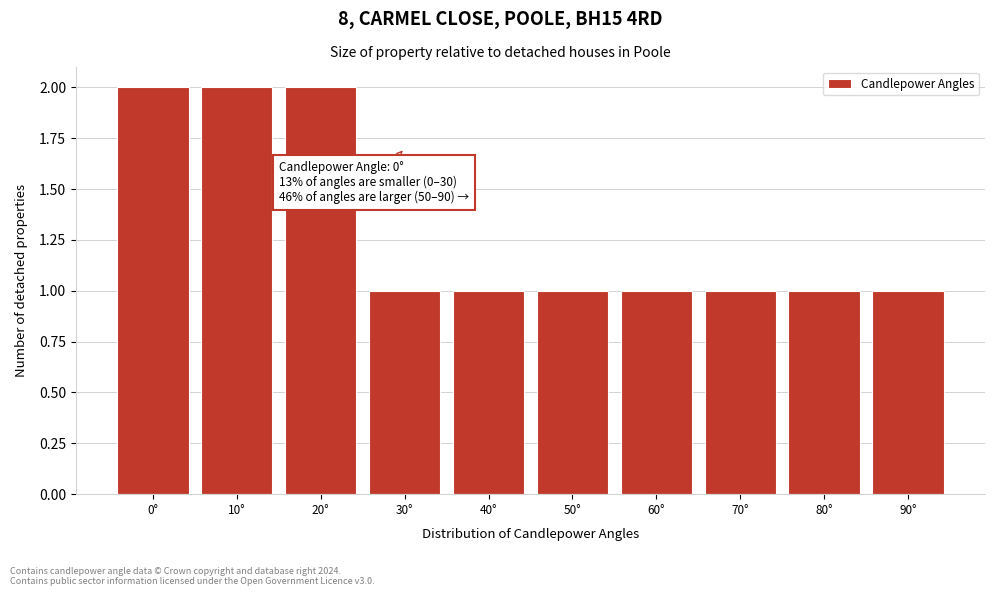

Reading left to right, list all the values displayed in this chart.

0°=2	10°=2	20°=2	30°=1	40°=1	50°=1	60°=1	70°=1	80°=1	90°=1